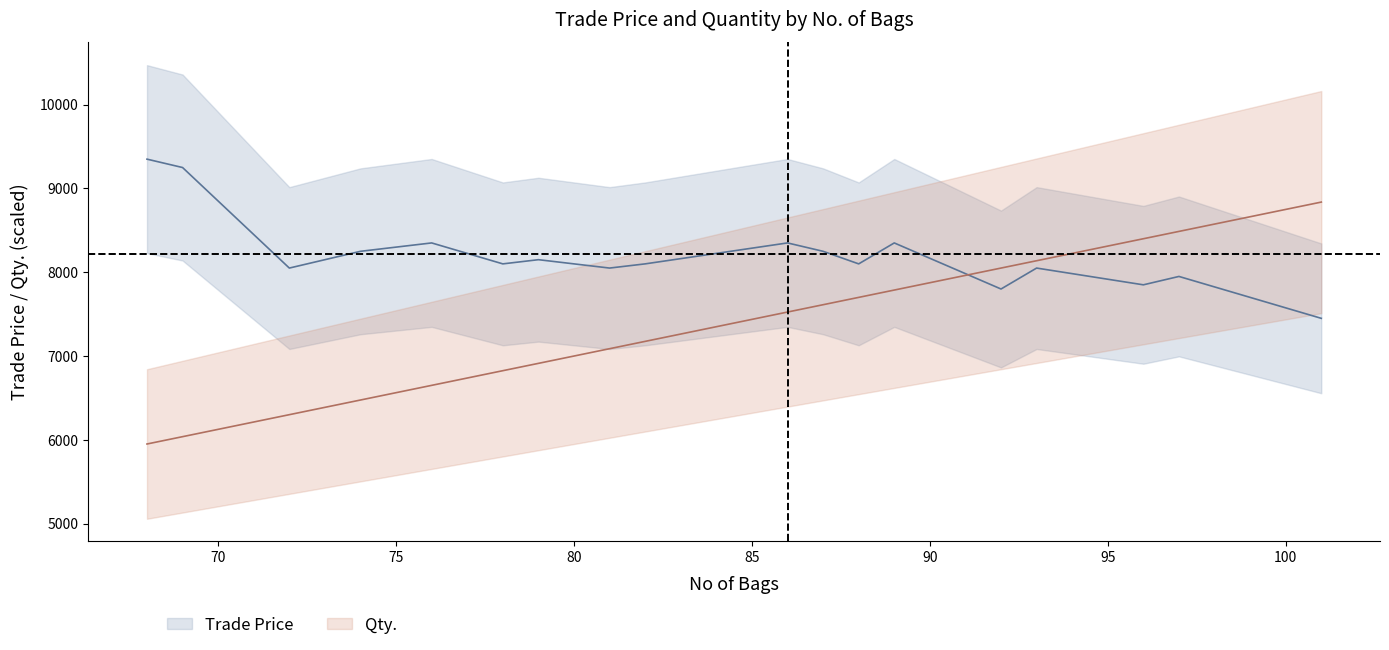

Does the chart display data point markers on the line(s)?

No